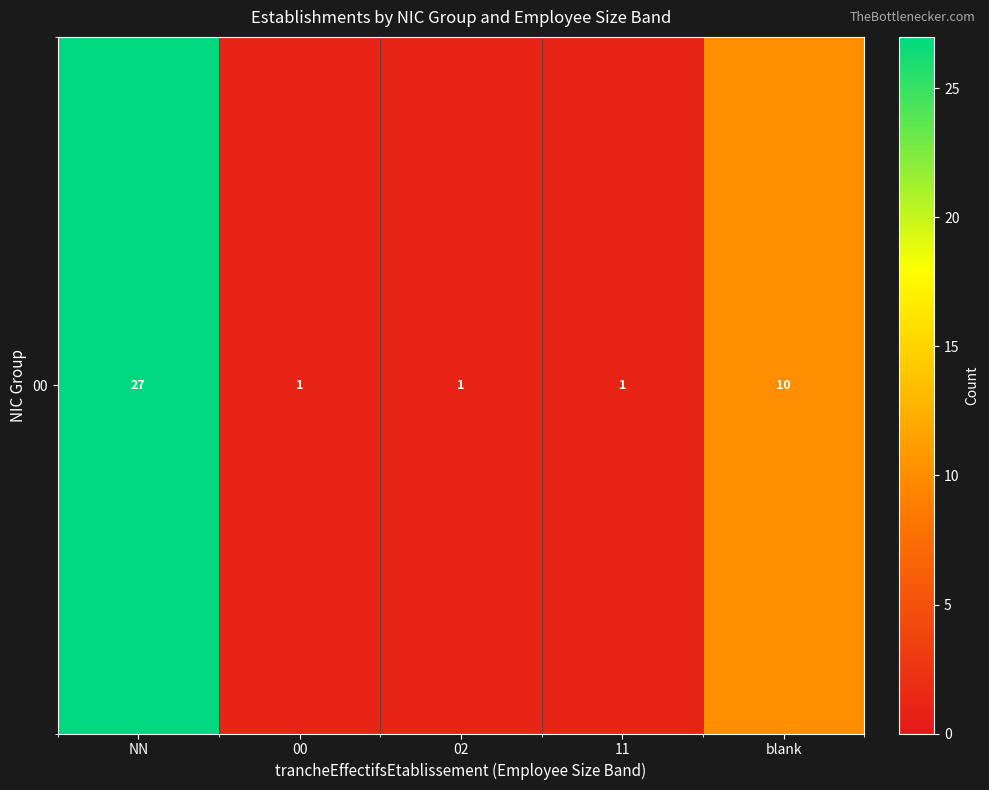

True or false: the data shows 15 at blank.

False